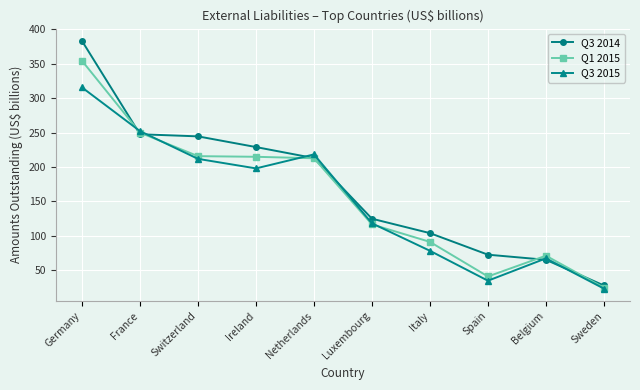

Is it true that Q3 2014 equals 247.5 at France?

True